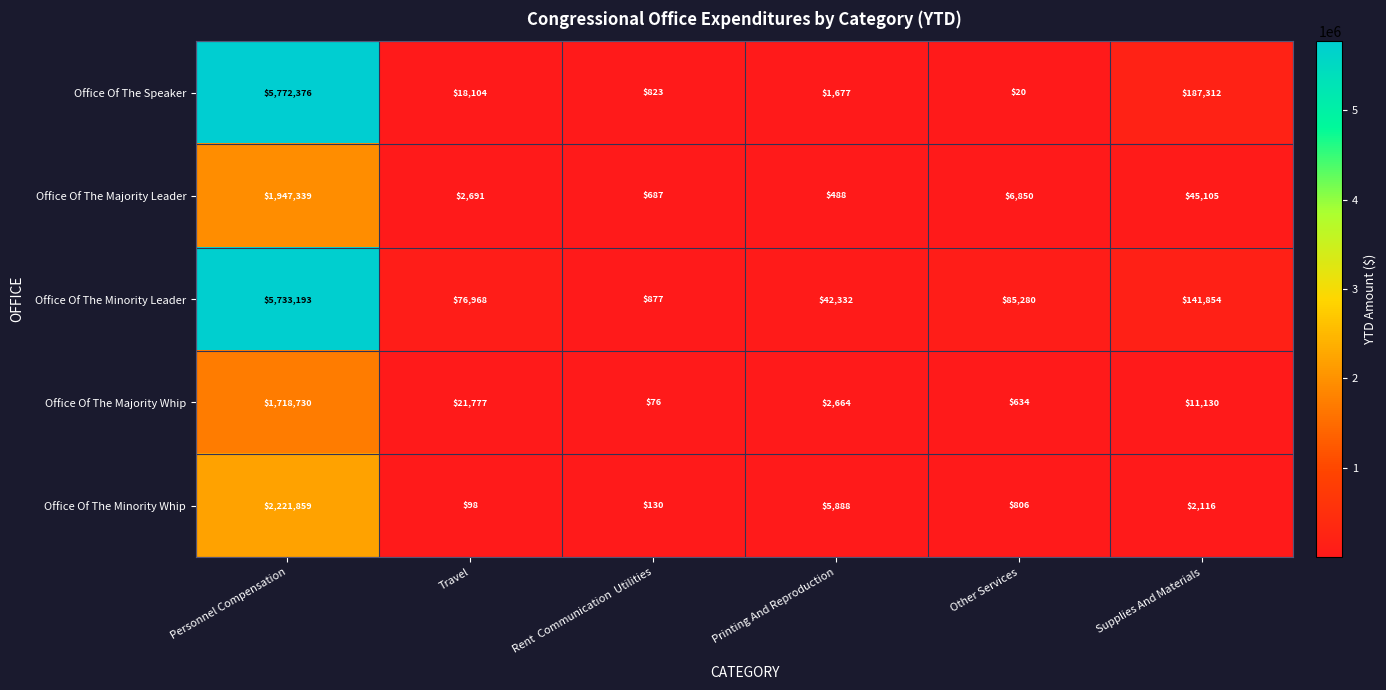

True or false: Office Of The Speaker has a value of 187312 at Supplies And Materials.

True